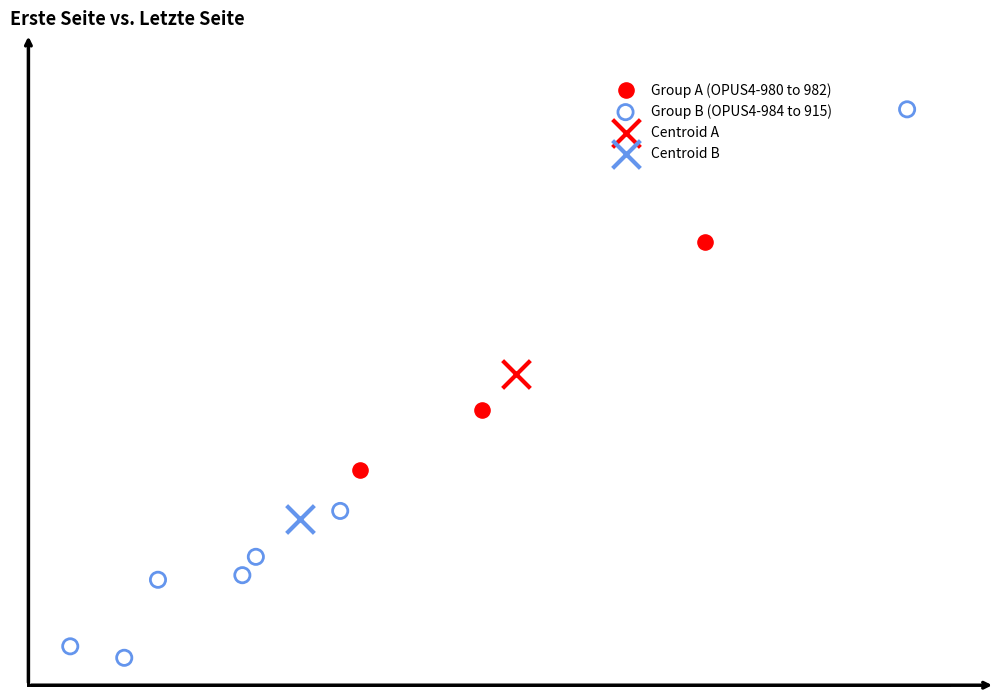

What are all the series names shown in the legend?

Group A (OPUS4-980 to 982), Group B (OPUS4-984 to 915), Centroid A, Centroid B